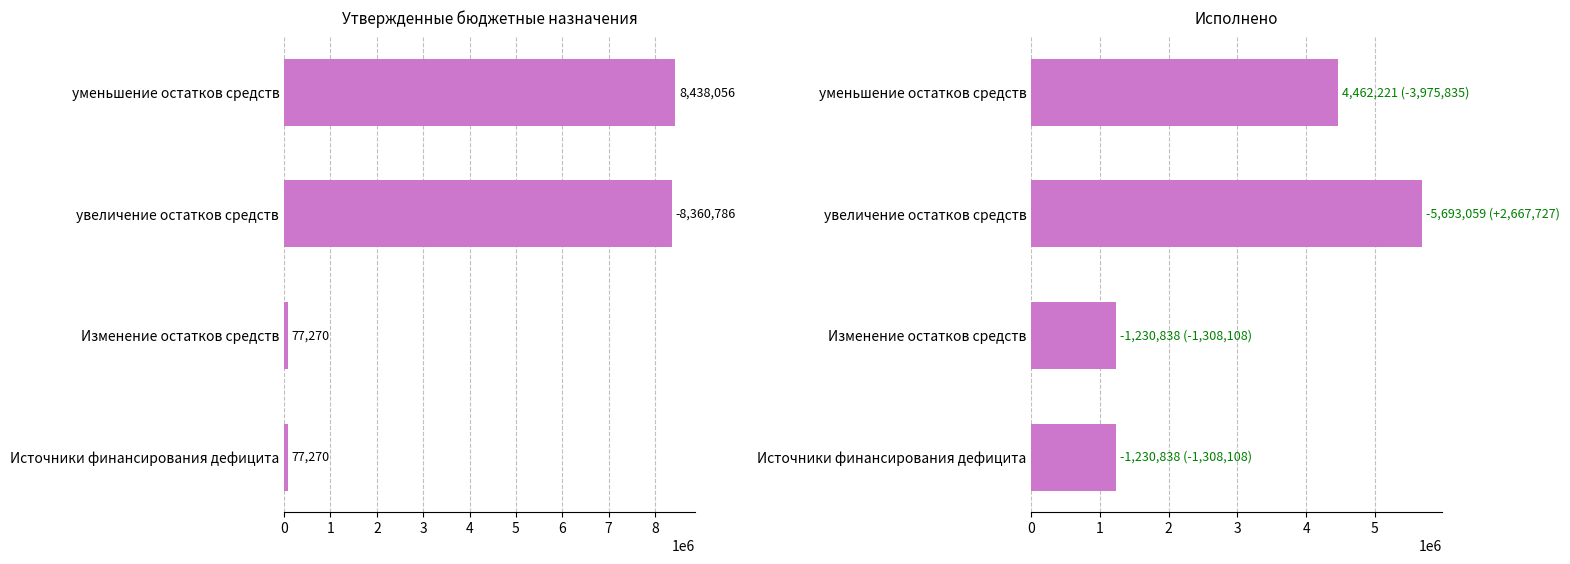

Is it true that Утвержденные бюджетные назначения equals 77270.0 at Источники финансирования дефицита?

True